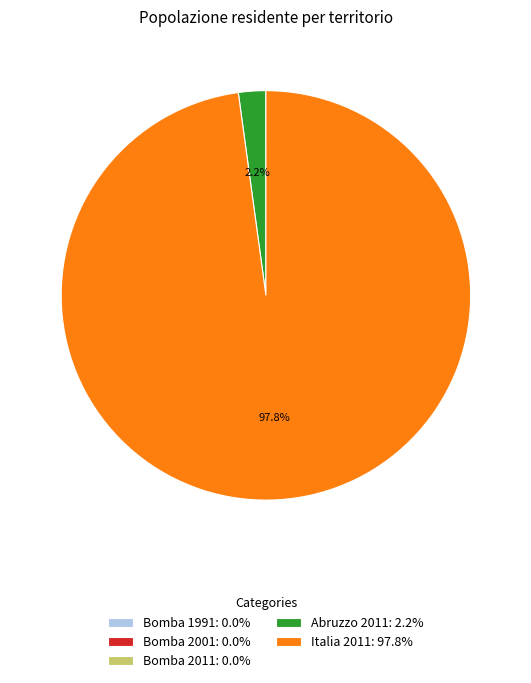

To the nearest percent, what is the combined percentage of Abruzzo 2011 and Italia 2011?

100%